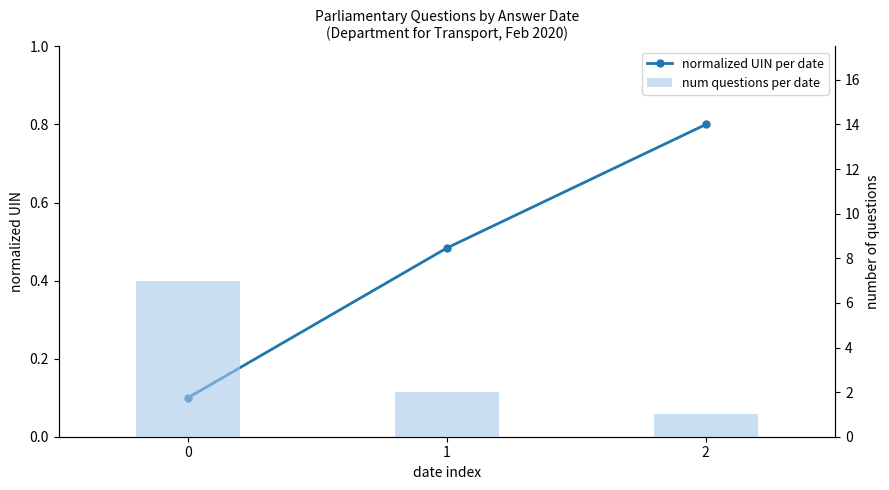

Which series has the largest total across all categories?

num questions per date